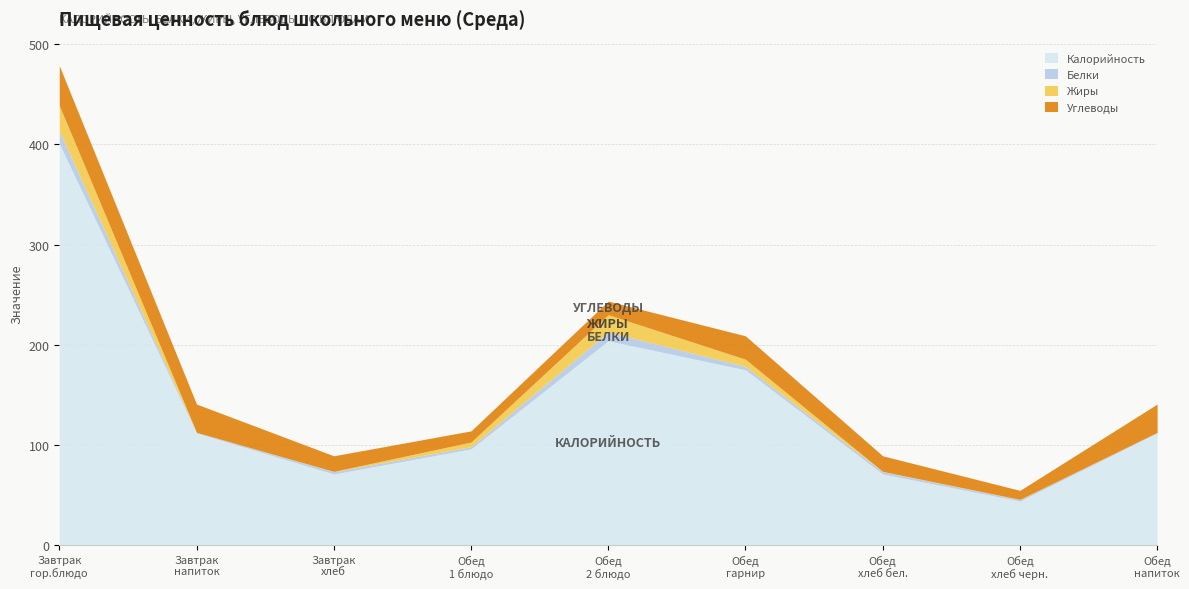

What is the label of the 9th point from the right?

Завтрак
гор.блюдо